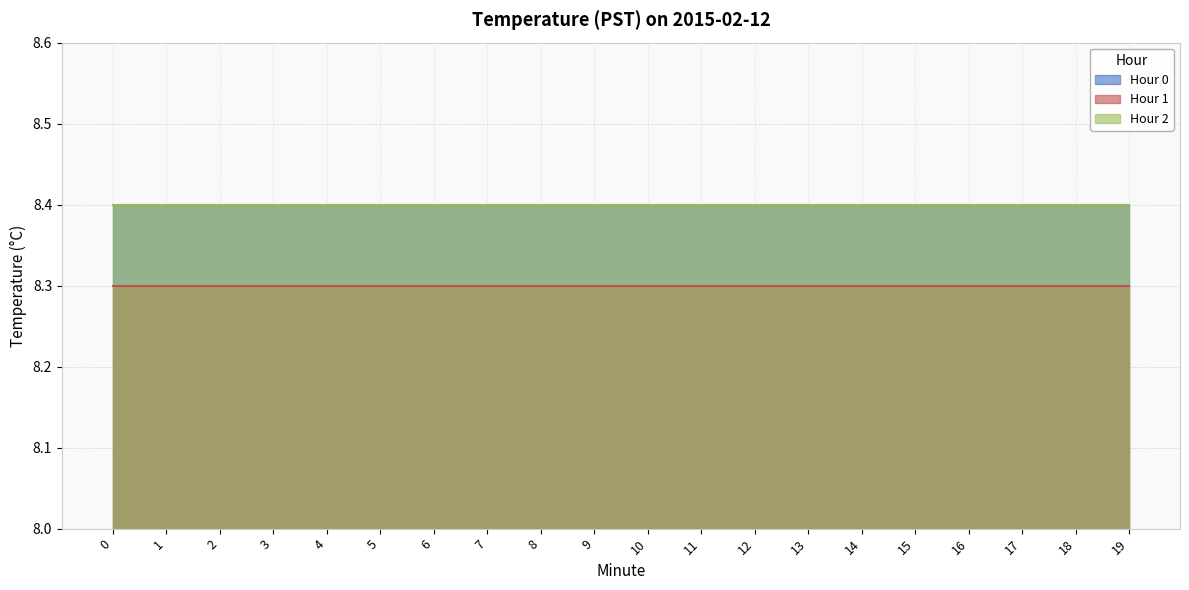

What is the greatest value displayed?

8.4